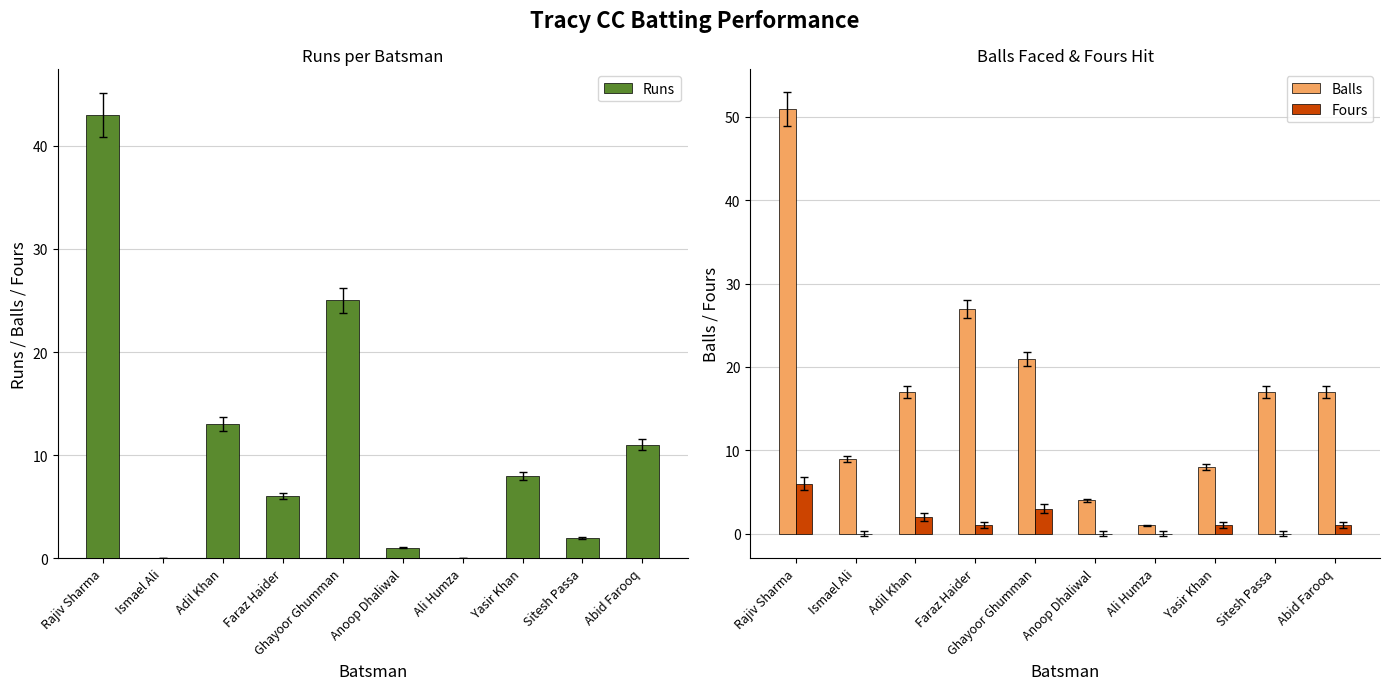

How many values in the Runs series are below 8?

5